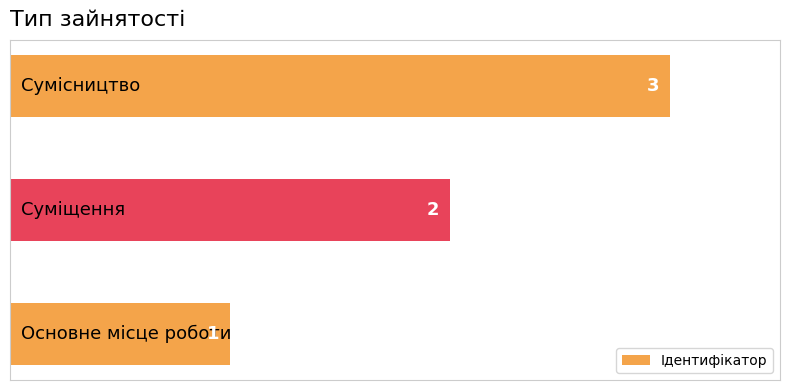

What is the greatest value displayed?

3